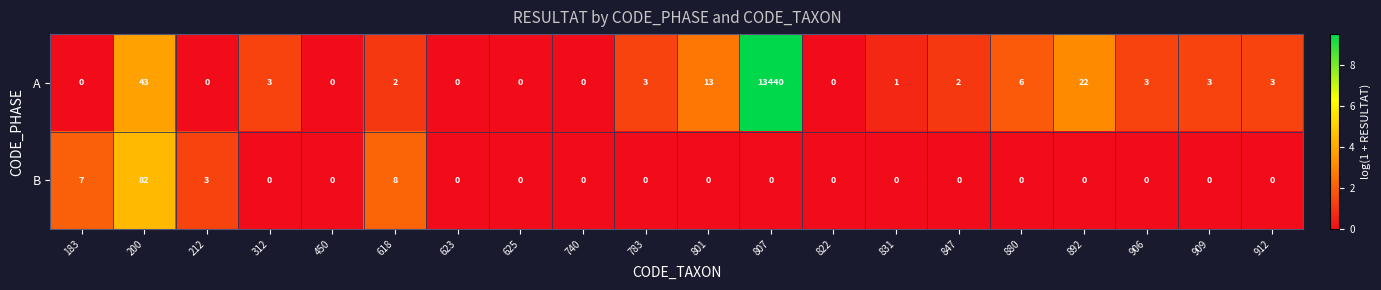

Which series changed the most between 312 and 847?

A